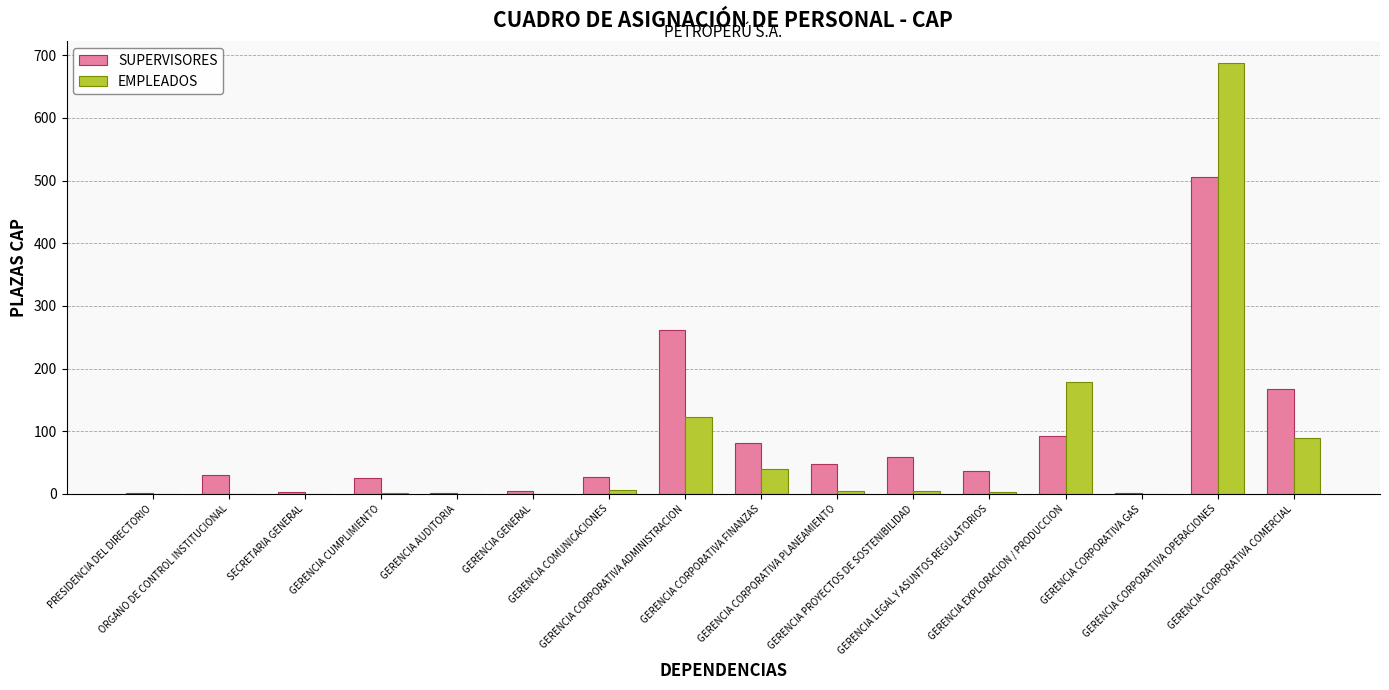

Count the number of data series in this chart.

2